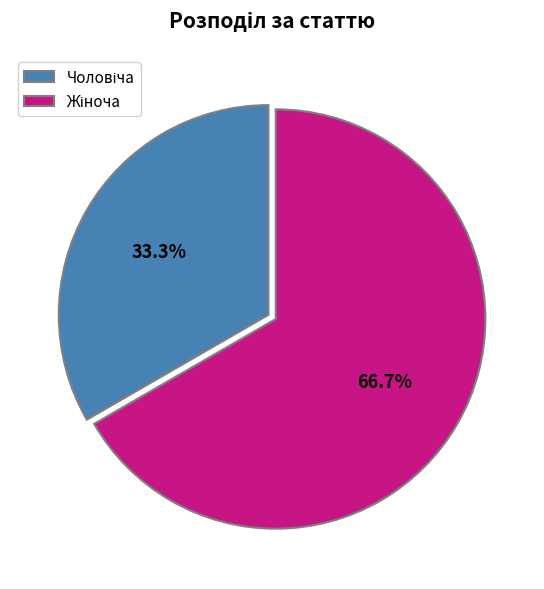

Is there any slice that represents more than half of the pie?

Yes